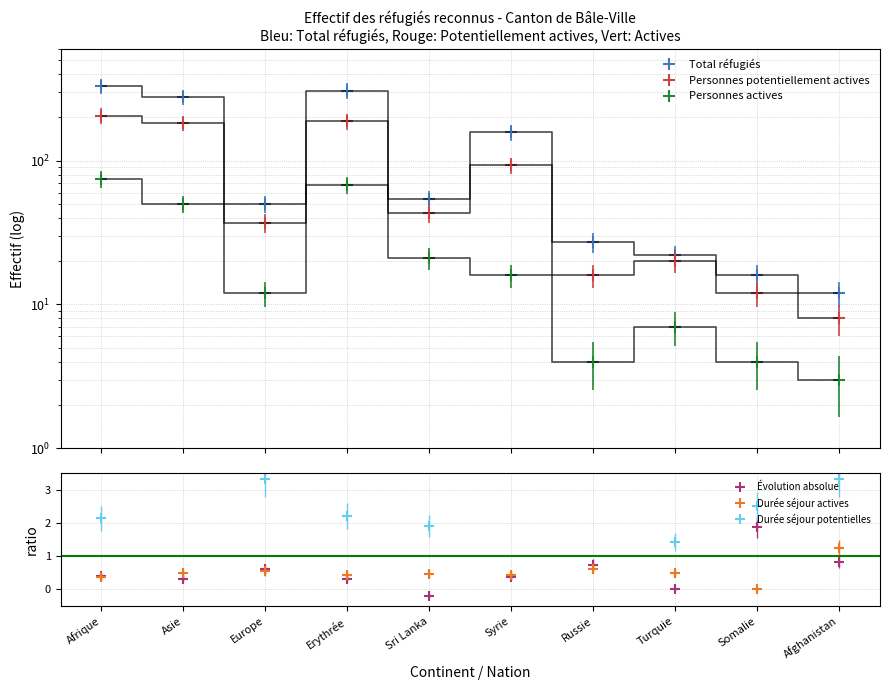

How many data points in Total réfugiés are above 54?

4